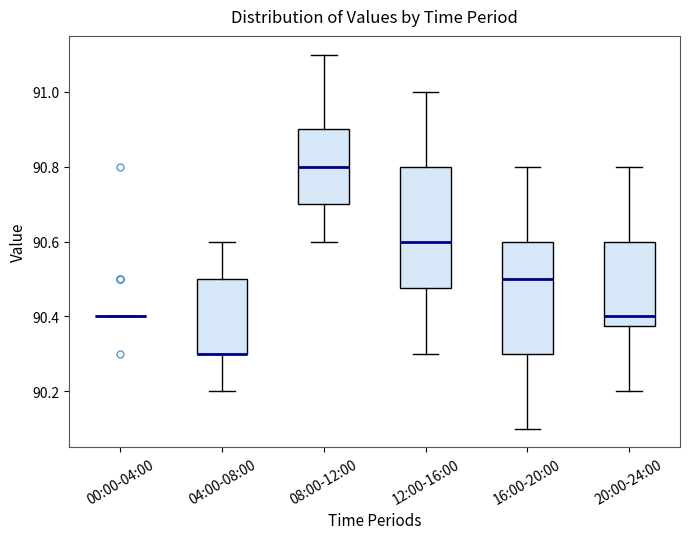

Reading left to right, read every box against the y-axis: the position of its median line, the range the box covers, and the ends of its whiskers. The values are not printed on the chart, so give them approximately, as read against the axis.

00:00-04:00: box collapsed to a line at 90.40, whiskers 90.40 to 90.40
04:00-08:00: median 90.30 (drawn on the box's lower edge), box 90.30 to 90.50, whiskers 90.20 to 90.60
08:00-12:00: median 90.80, box 90.70 to 90.90, whiskers 90.60 to 91.10
12:00-16:00: median 90.60, box 90.48 to 90.80, whiskers 90.30 to 91.00
16:00-20:00: median 90.50, box 90.30 to 90.60, whiskers 90.10 to 90.80
20:00-24:00: median 90.40, box 90.38 to 90.60, whiskers 90.20 to 90.80